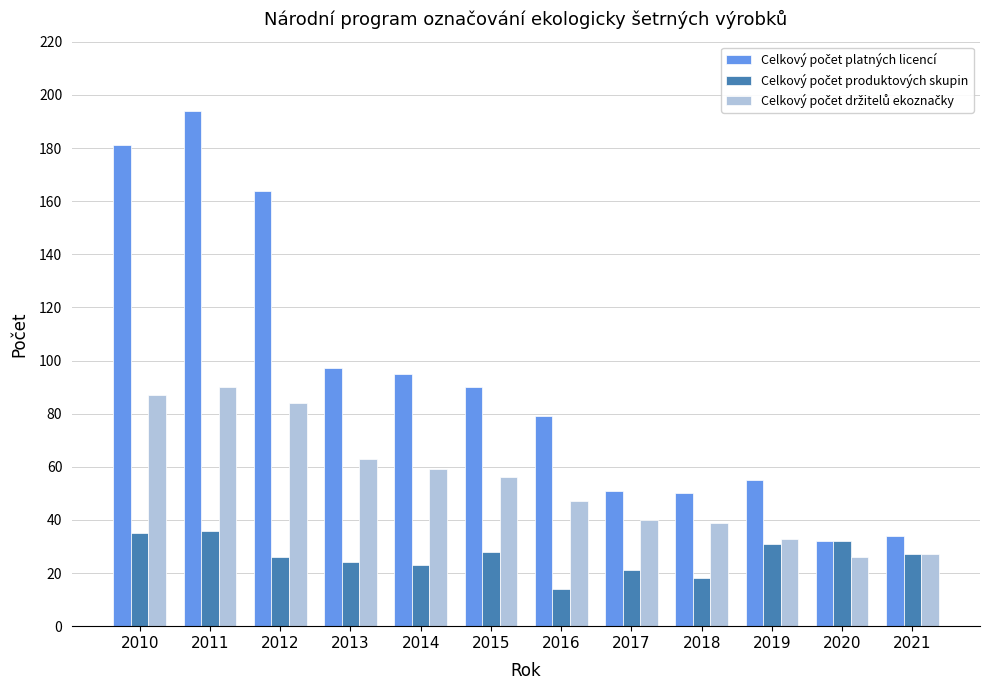

How many categories are shown in the chart?

12